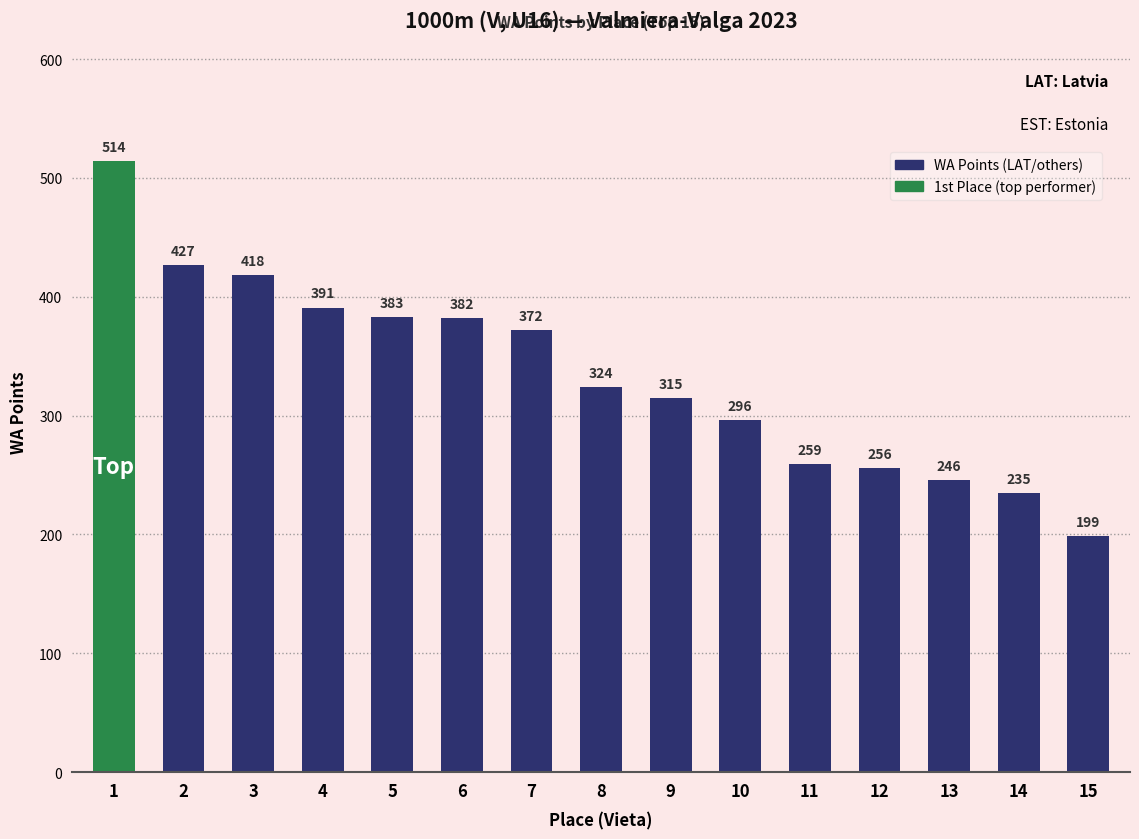

How many values are below 324?

7